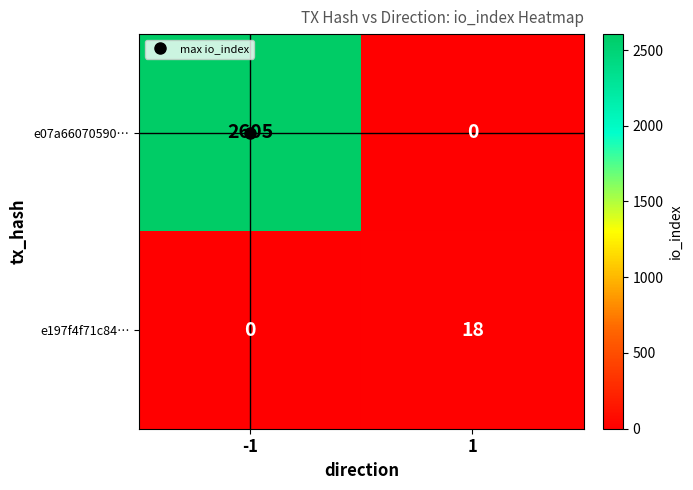

What is the total value across all series at -1?

2605